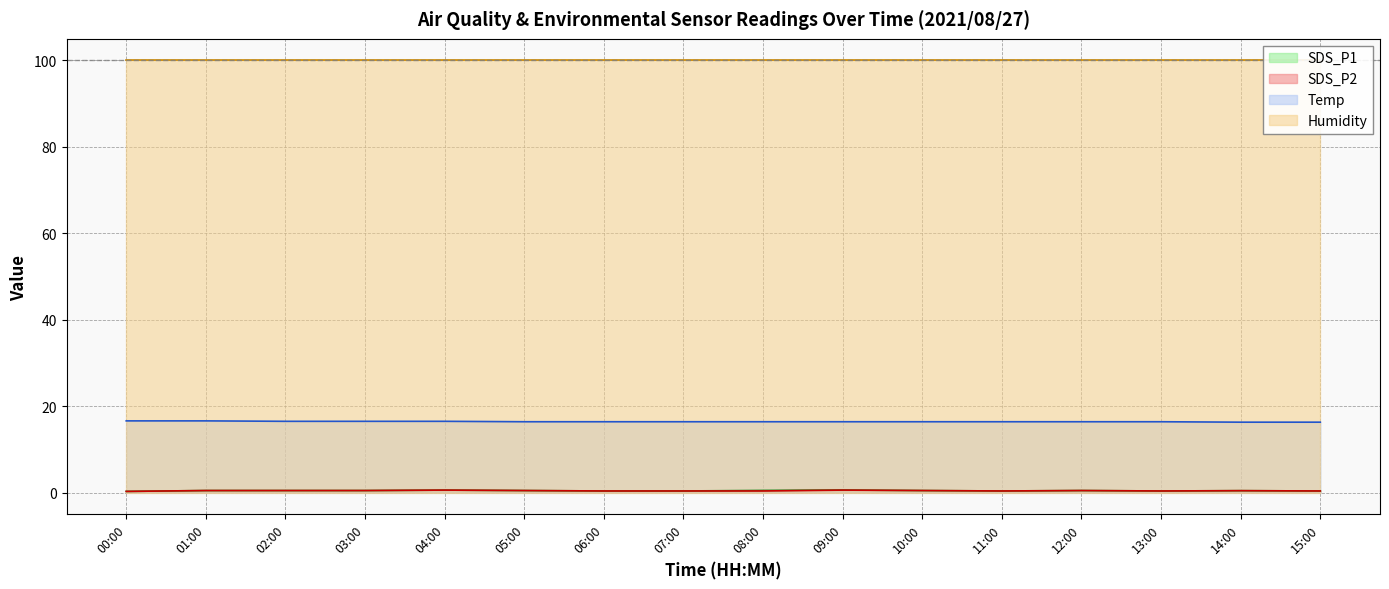

The SDS_P2 series shows 0.6 at 09:00. True or false?

True